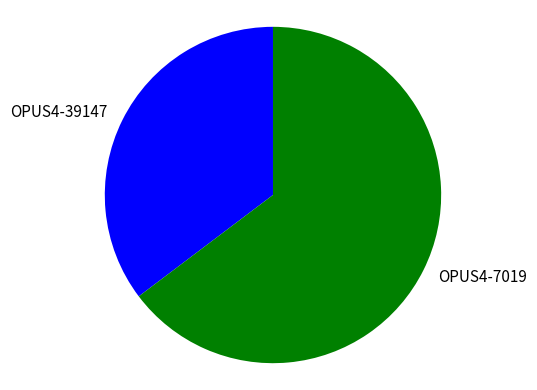

Is the sum of OPUS4-7019 and OPUS4-39147 greater than half?

Yes